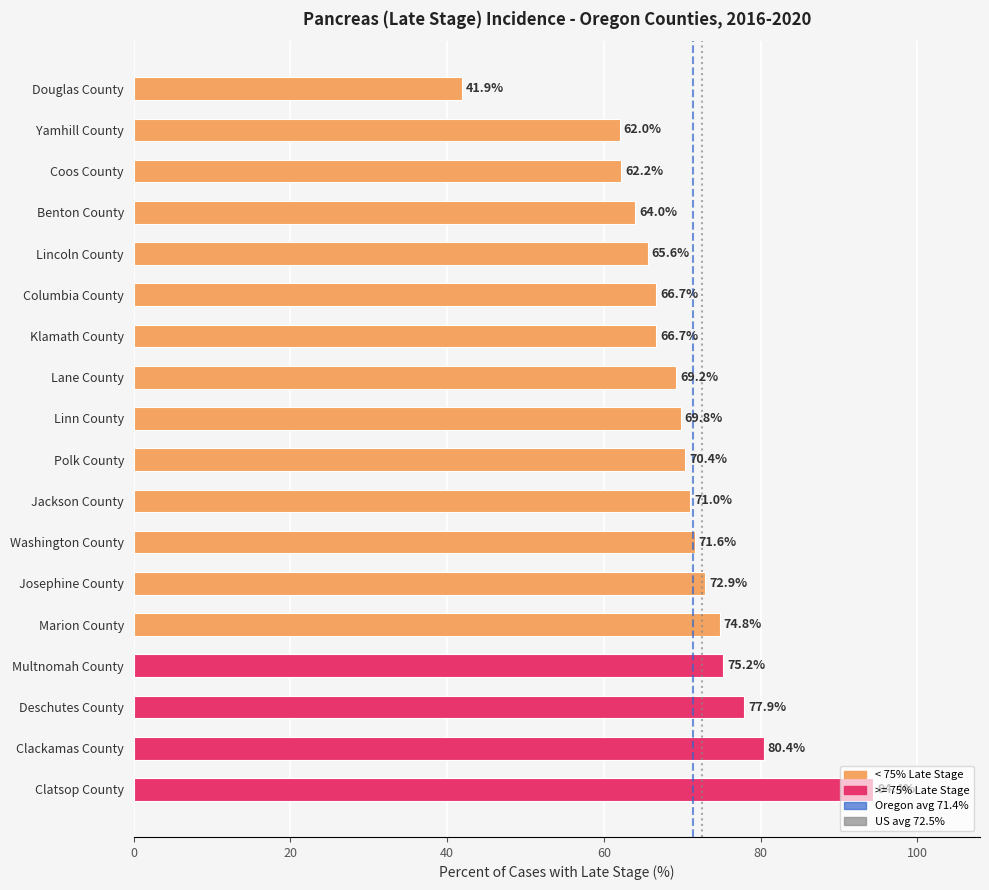

What is the sum of all values?

1256.7